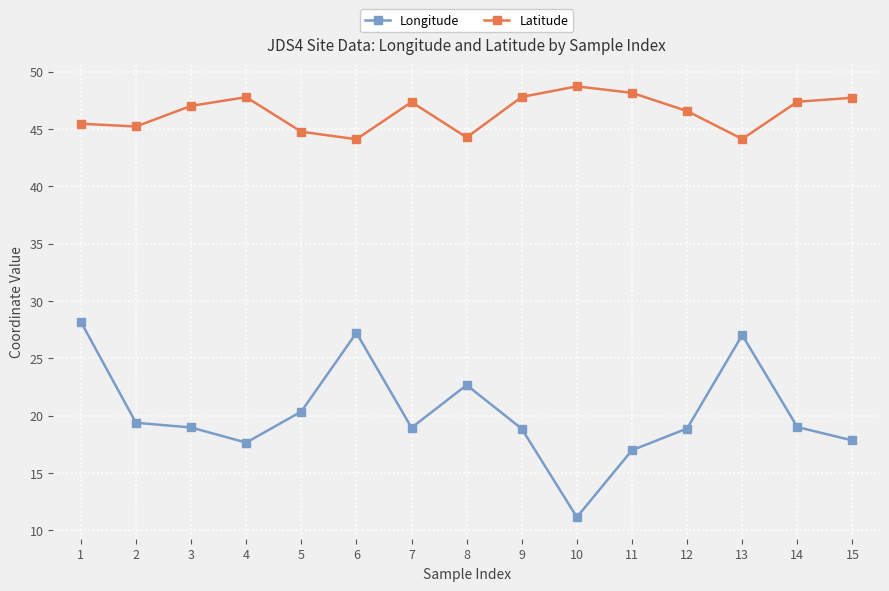

What is the difference between the maximum and minimum values in the Latitude series?

4.6